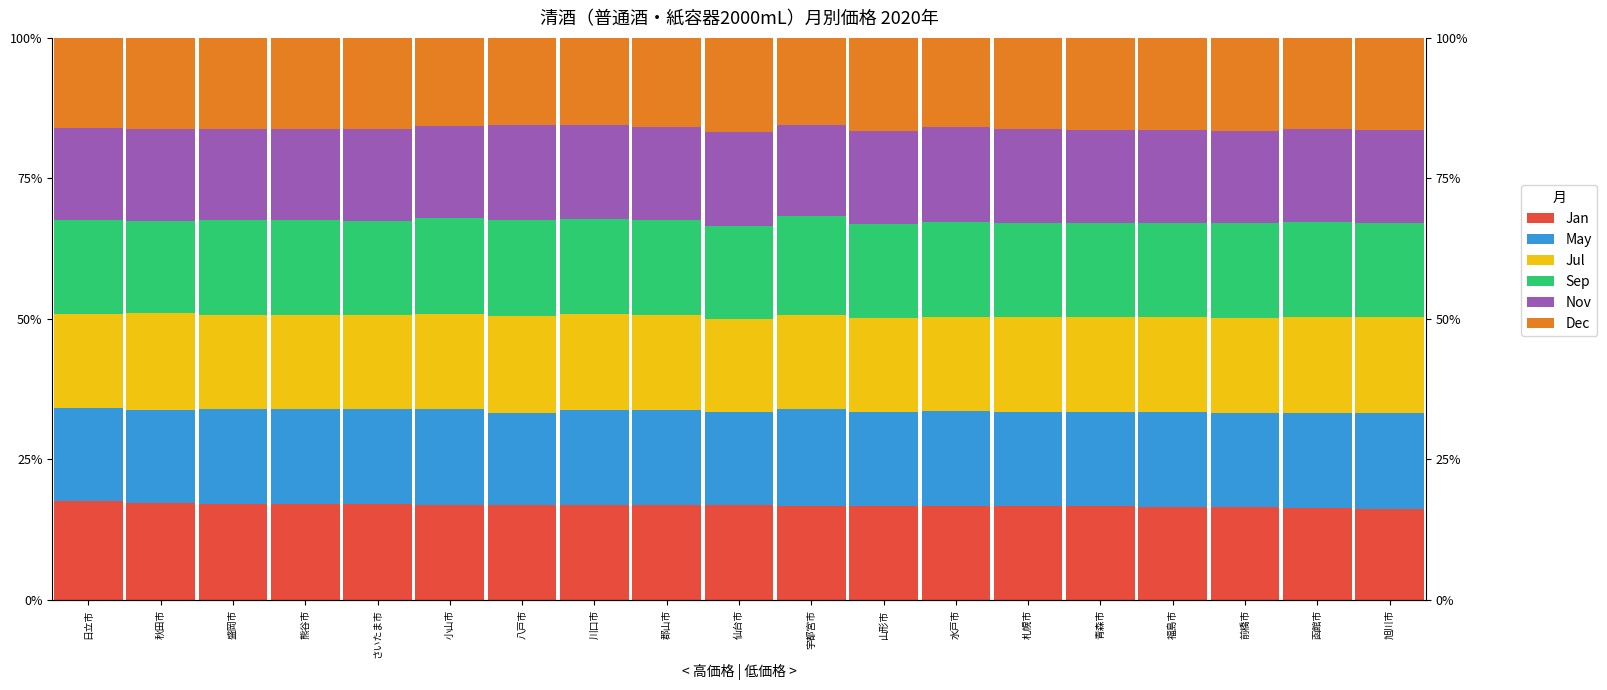

The Nov series shows 16.3 at 日立市. True or false?

True